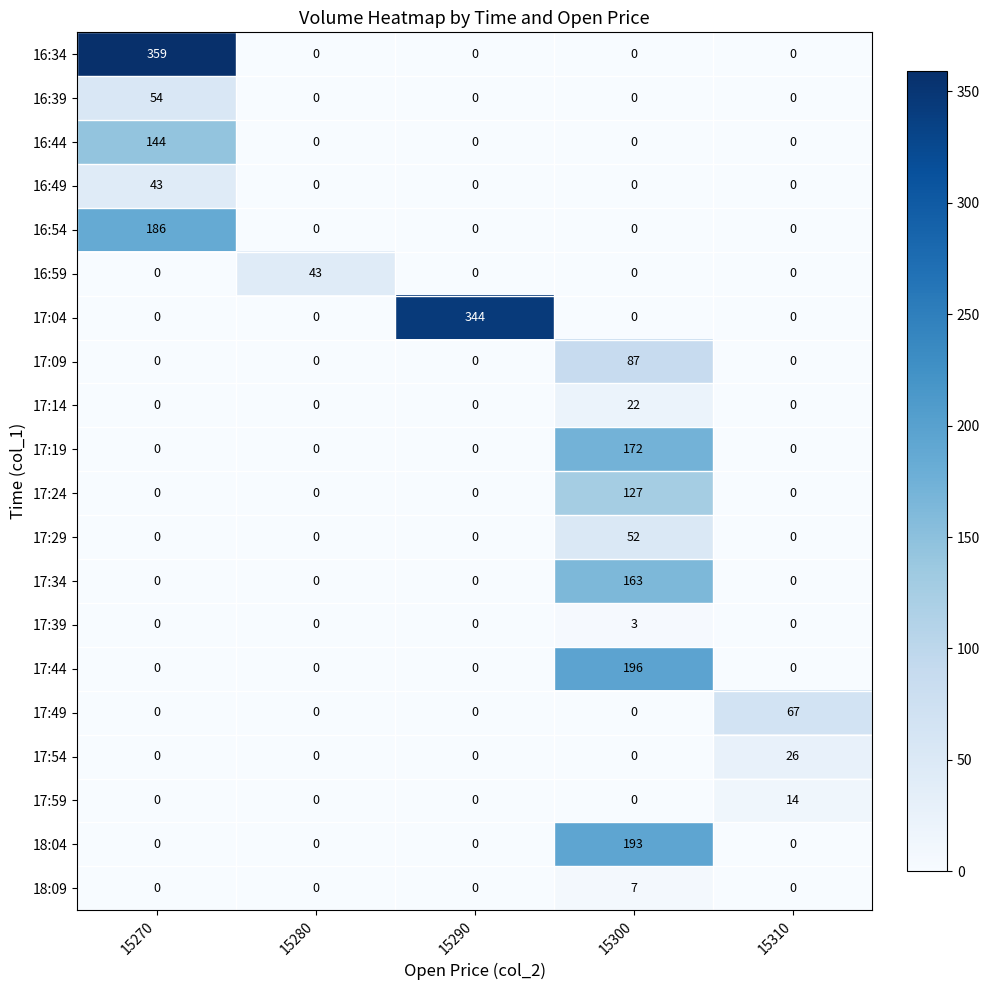

The value of 17:39 at 15310 is 2. True or false?

False